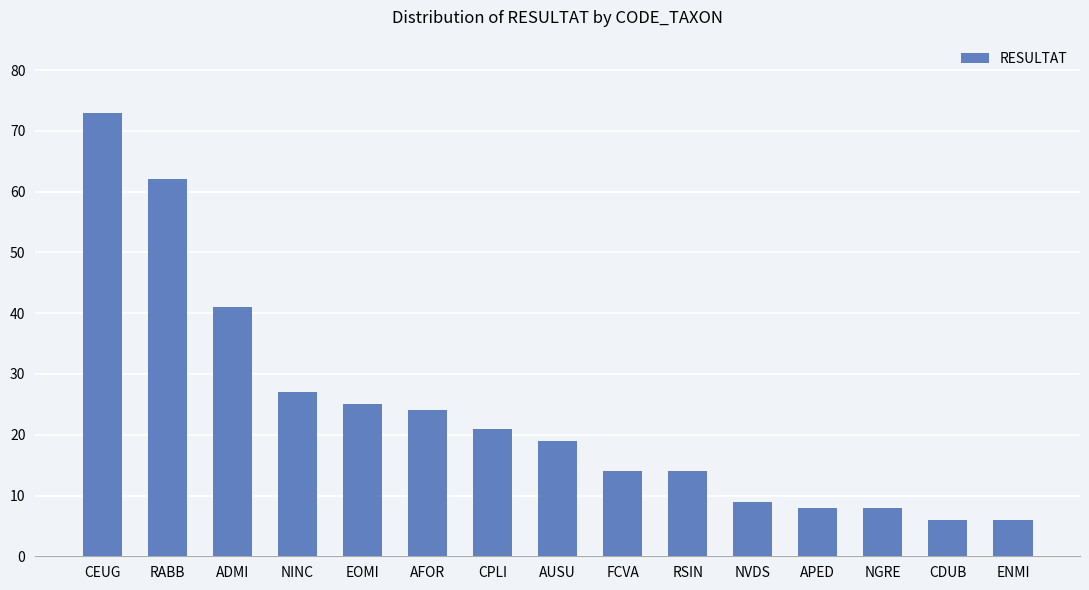

At which label is the value closest to 39?

ADMI